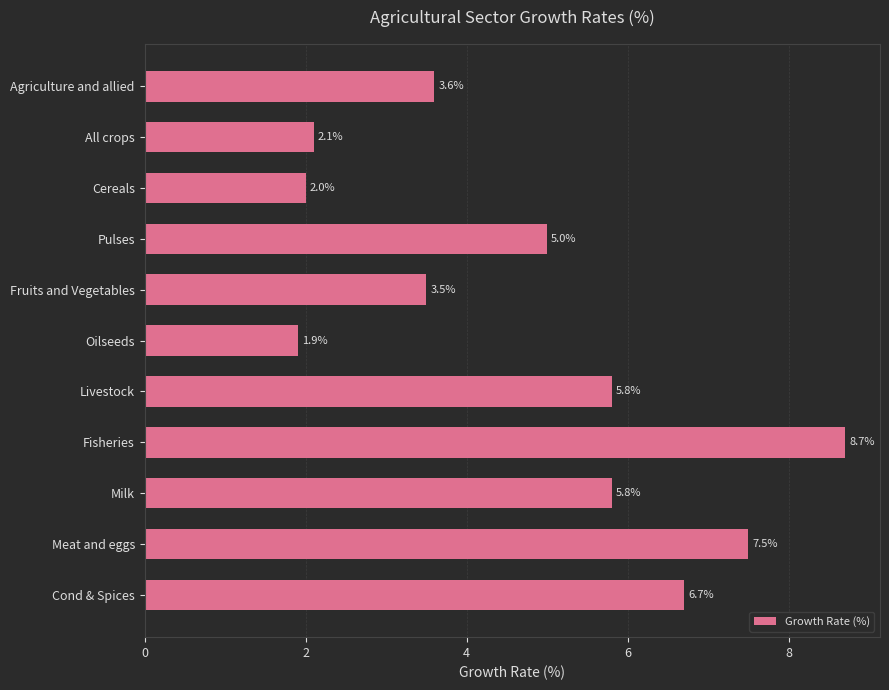

Which category has the lowest value across all series?

Oilseeds